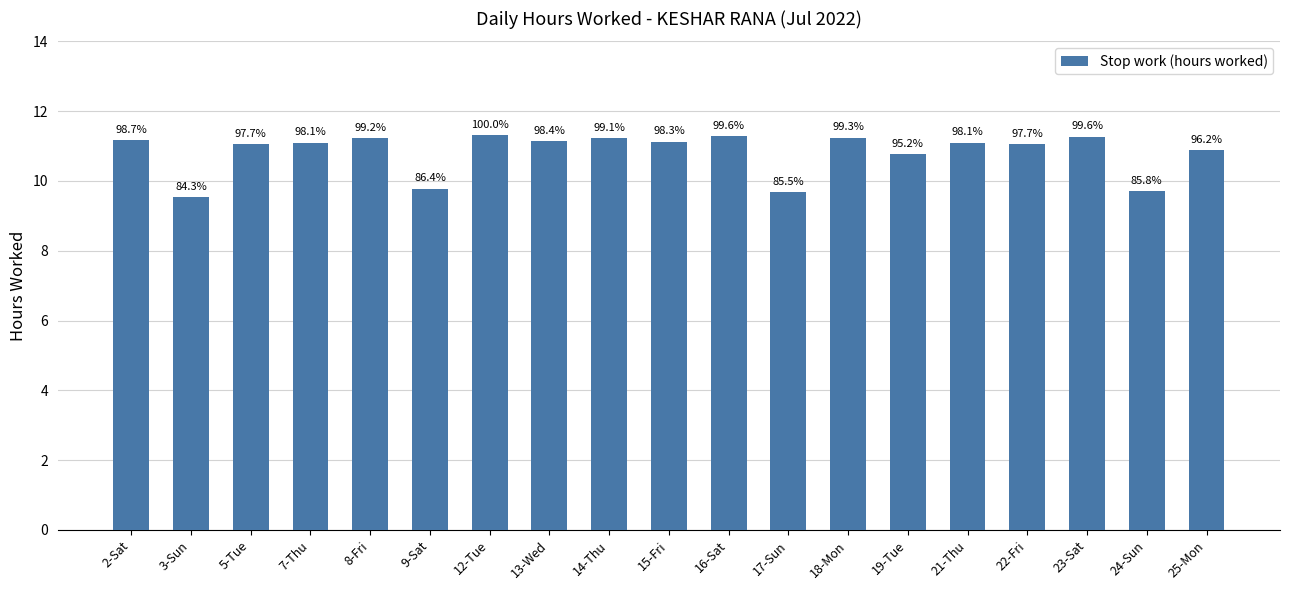

Does the chart contain any negative values?

No